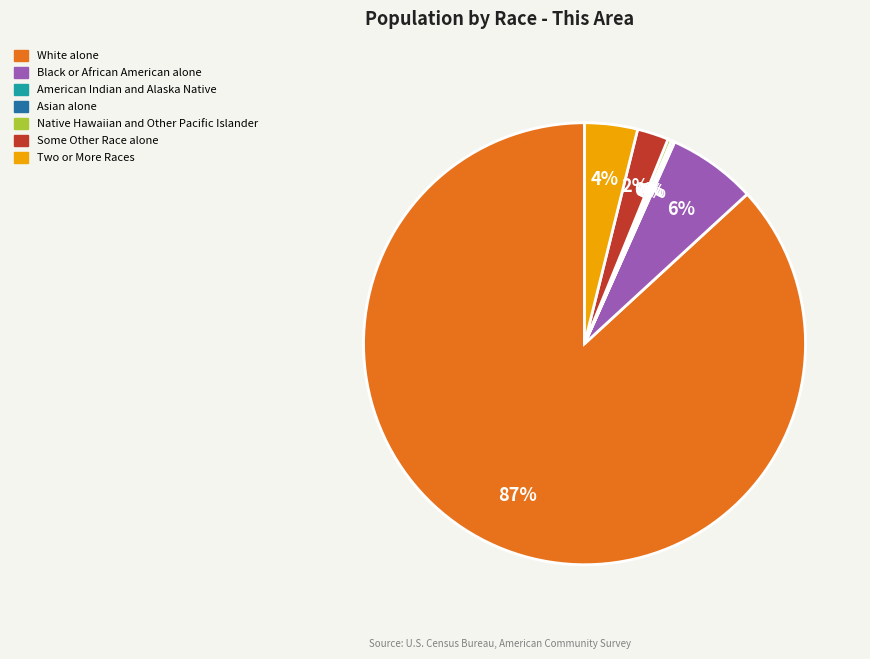

True or false: White alone accounts for 75% of the total.

False